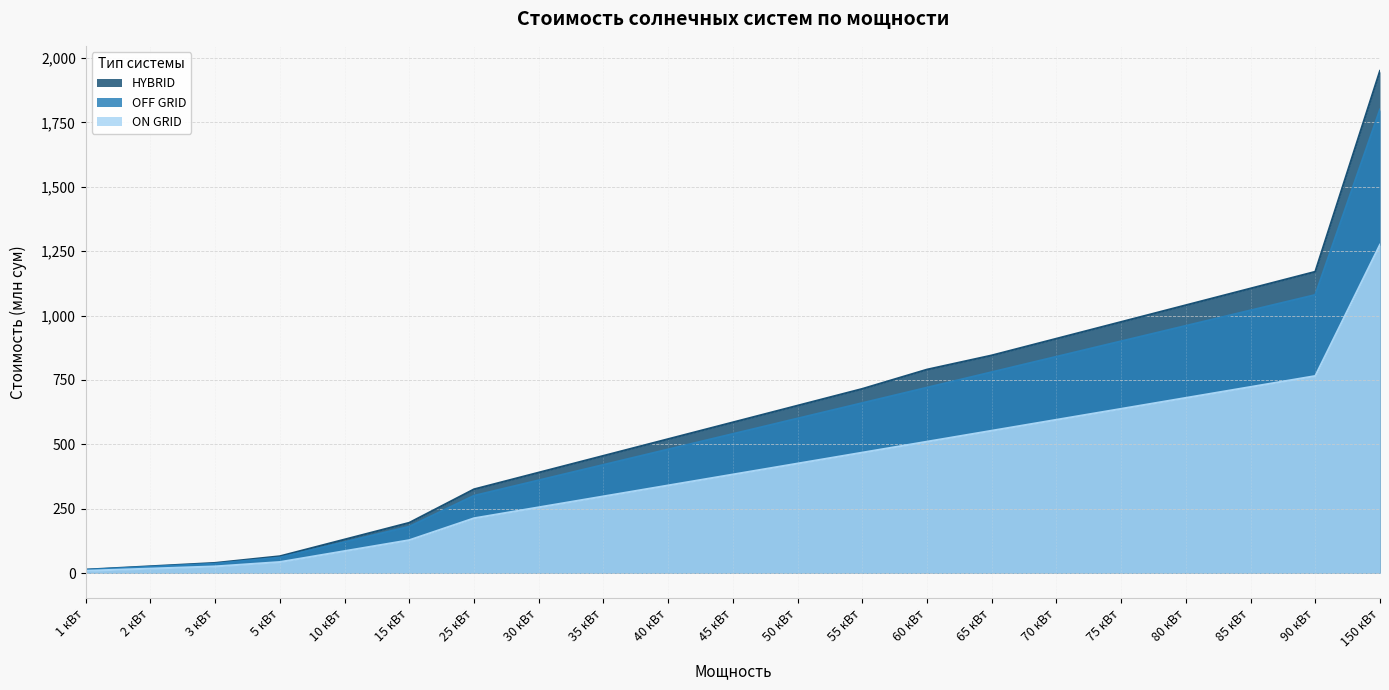

Count the number of categories in the chart.

21